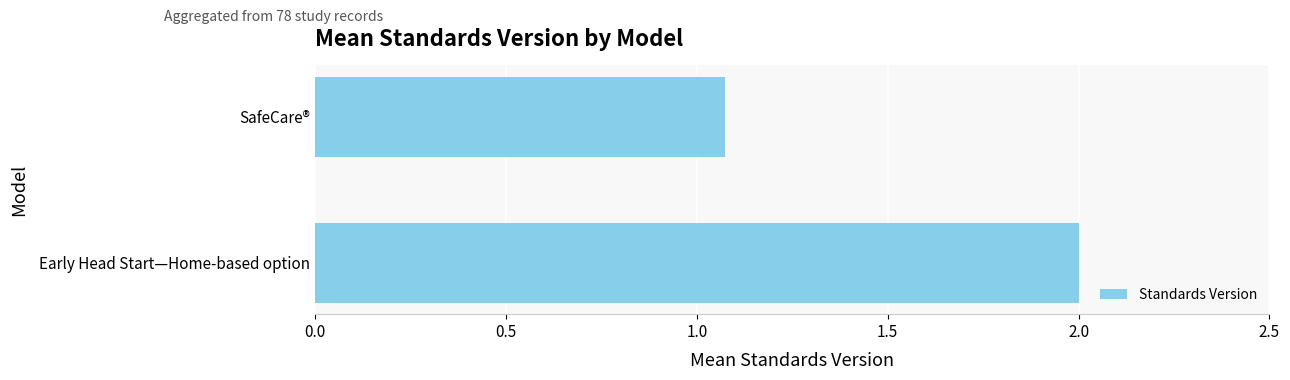

True or false: the data shows 0.3 at SafeCare®.

False